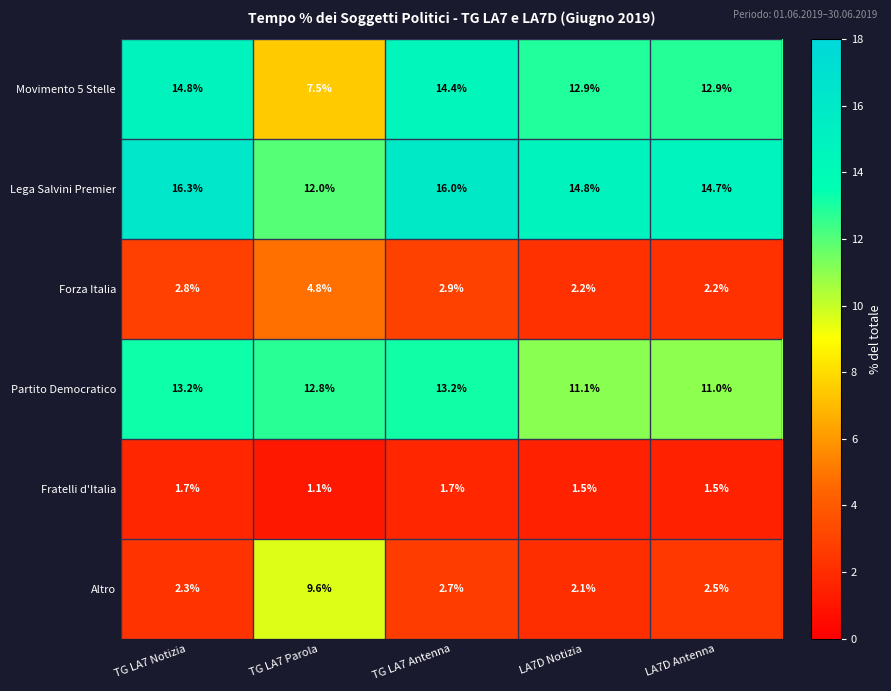

Reading left to right, what are all the values shown in this chart?

Movimento 5 Stelle: TG LA7 Notizia=14.8	TG LA7 Parola=7.5	TG LA7 Antenna=14.4	LA7D Notizia=12.9	LA7D Antenna=12.9
Lega Salvini Premier: TG LA7 Notizia=16.3	TG LA7 Parola=12.0	TG LA7 Antenna=16.0	LA7D Notizia=14.8	LA7D Antenna=14.7
Forza Italia: TG LA7 Notizia=2.8	TG LA7 Parola=4.8	TG LA7 Antenna=2.9	LA7D Notizia=2.2	LA7D Antenna=2.2
Partito Democratico: TG LA7 Notizia=13.2	TG LA7 Parola=12.8	TG LA7 Antenna=13.2	LA7D Notizia=11.1	LA7D Antenna=11.0
Fratelli d'Italia: TG LA7 Notizia=1.7	TG LA7 Parola=1.1	TG LA7 Antenna=1.7	LA7D Notizia=1.5	LA7D Antenna=1.5
Altro: TG LA7 Notizia=2.3	TG LA7 Parola=9.6	TG LA7 Antenna=2.7	LA7D Notizia=2.1	LA7D Antenna=2.5